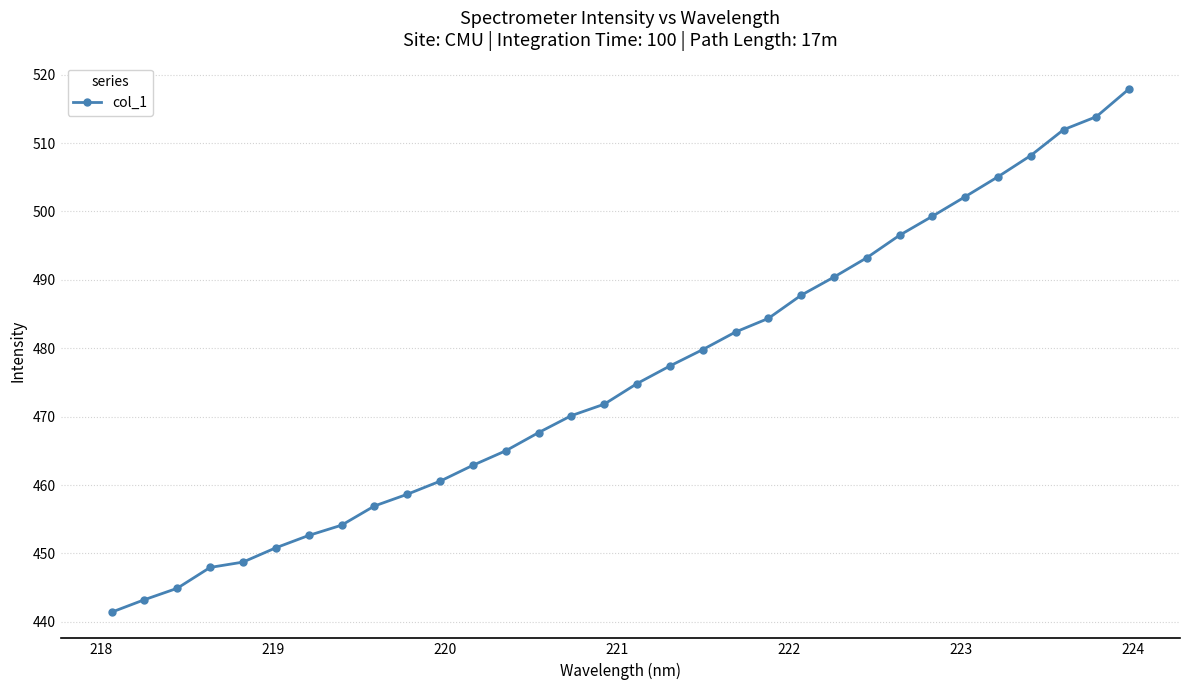

What is the average value?

475.7